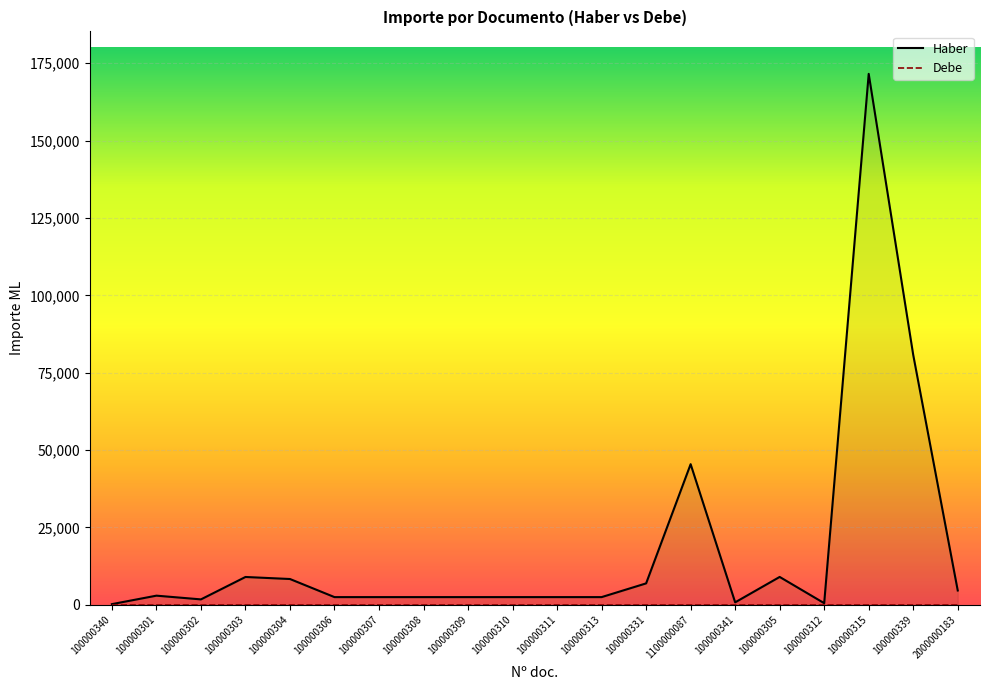

Where is the first local minimum?

100000302